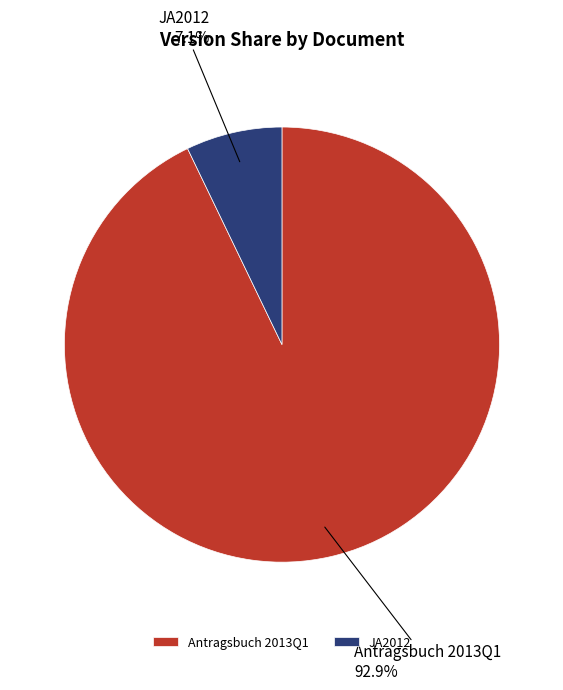

What percentage is the Antragsbuch 2013Q1 slice, to the nearest percent?

93%